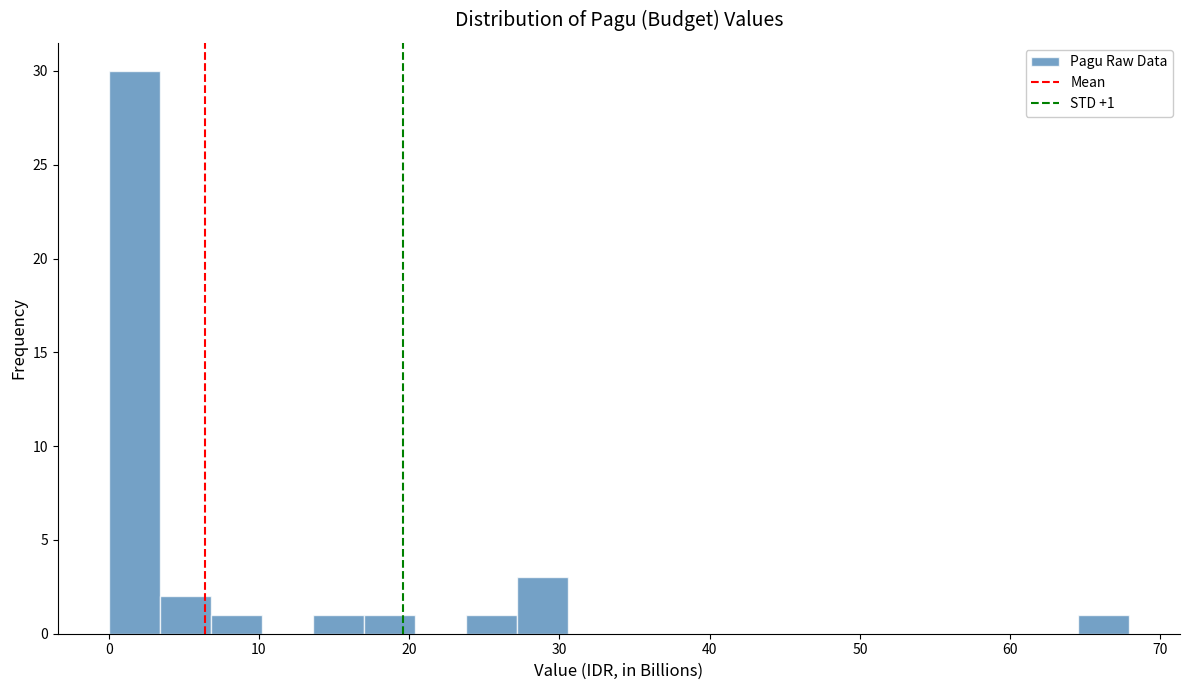

Around what value on the x-axis is the tallest bar? Give the approximate position of its centre, as read against the axis.

2